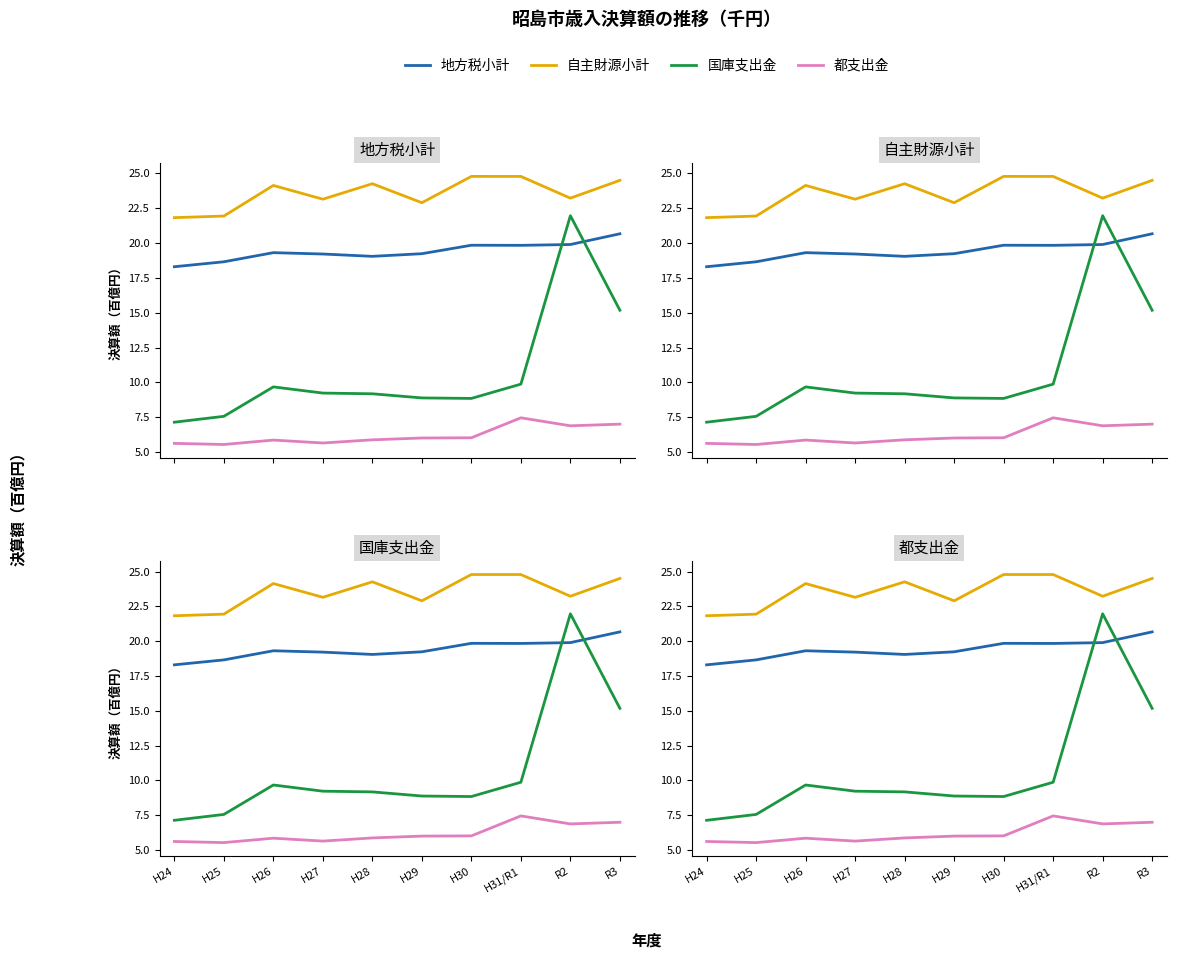

What are all the series names shown in the legend?

地方税小計, 自主財源小計, 国庫支出金, 都支出金